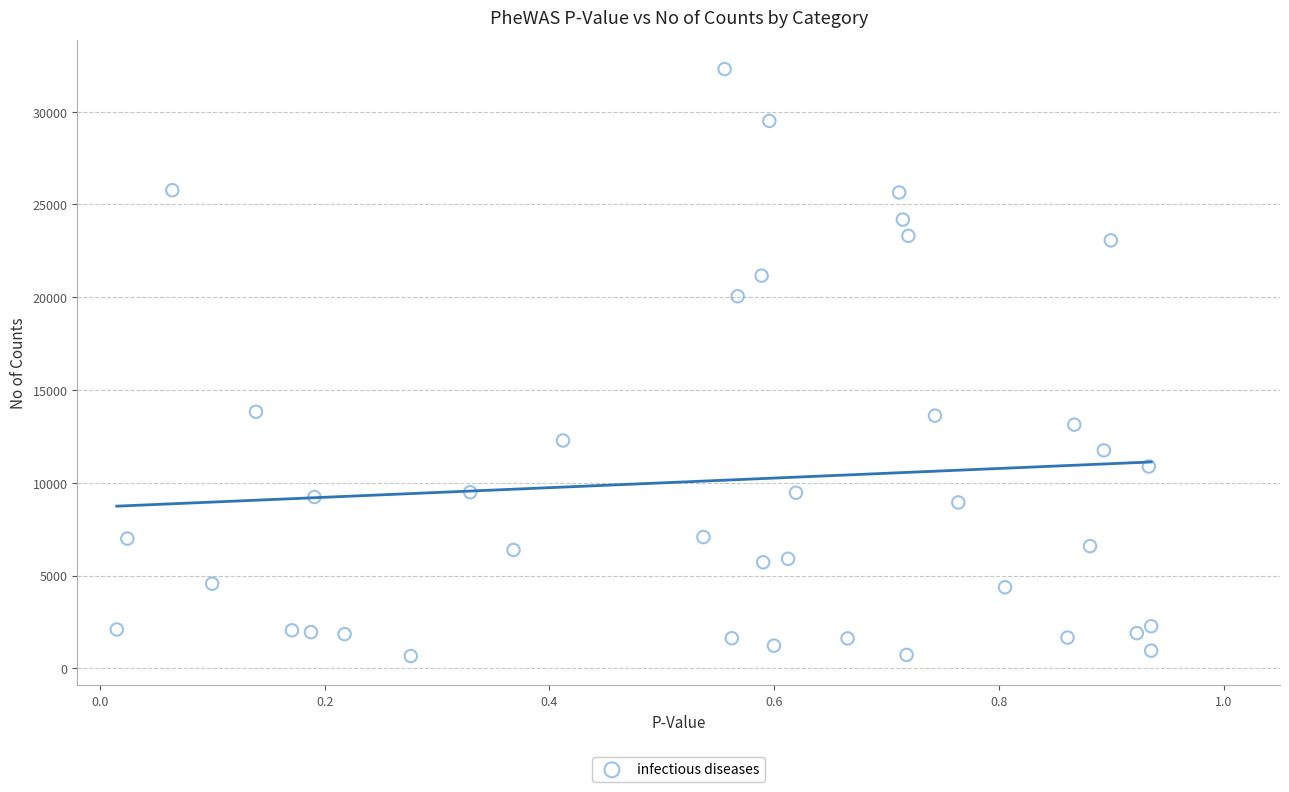

What is the range of Y values (max minus min)?

31639